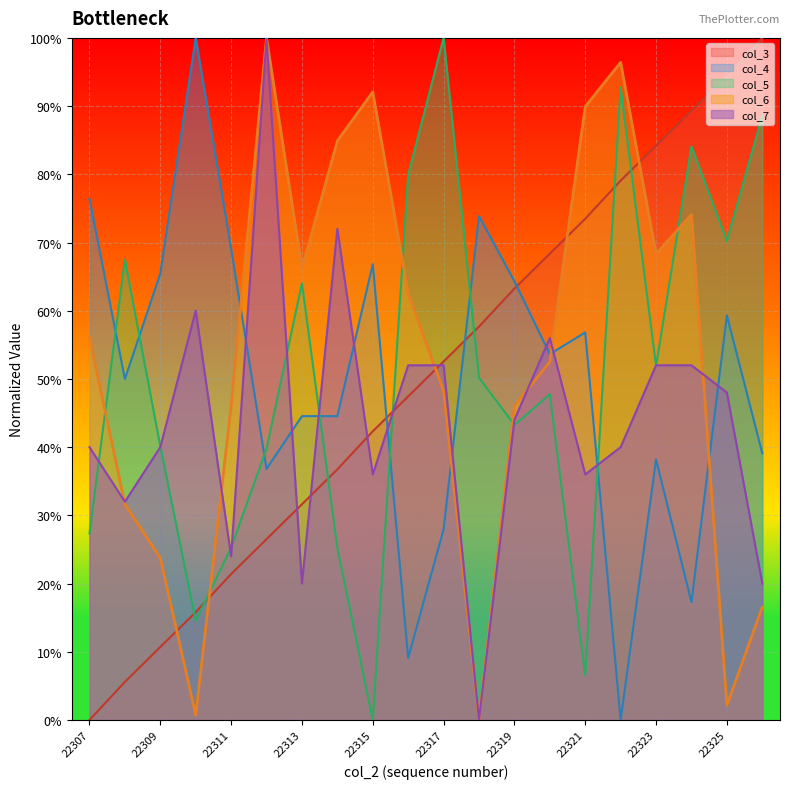

What is the sum of the col_6 values at 22324 and 22309?

1.0